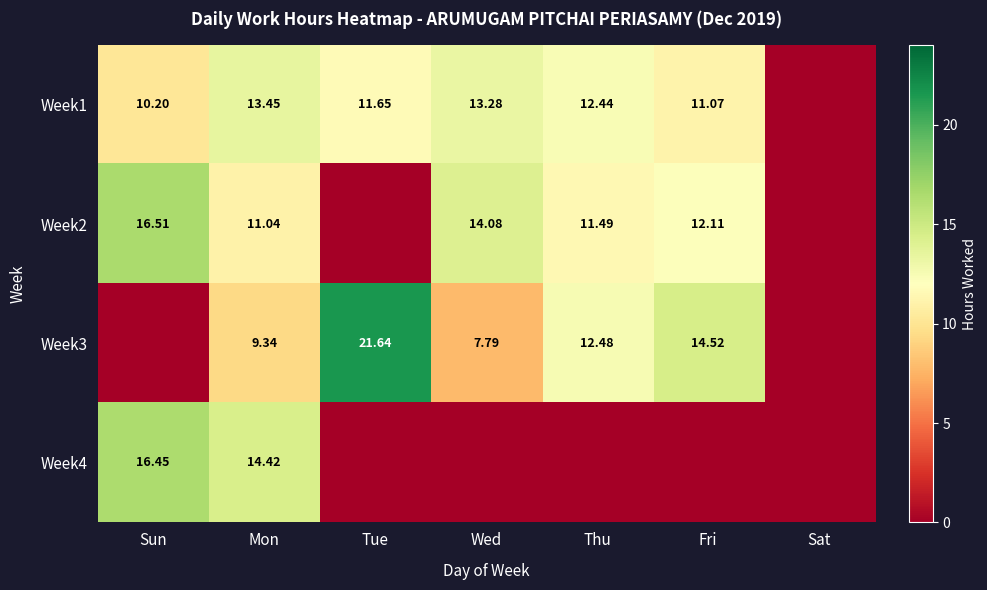

What is the maximum value shown in the chart?

21.6